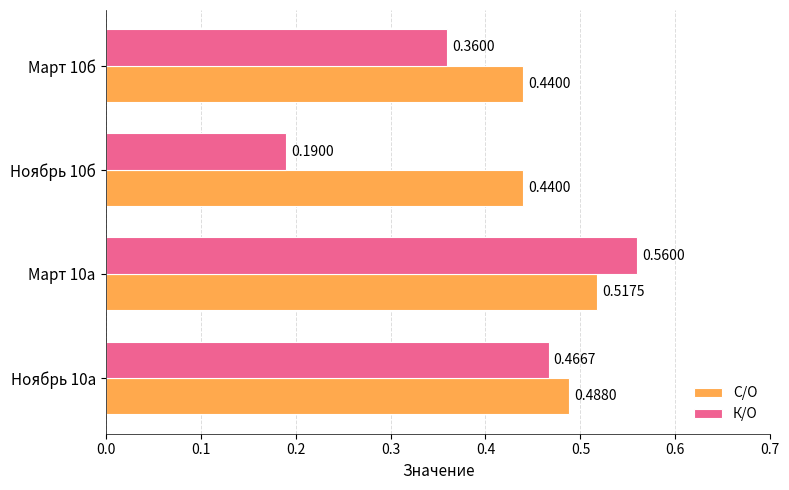

What is the sum of all К/О values?

1.6